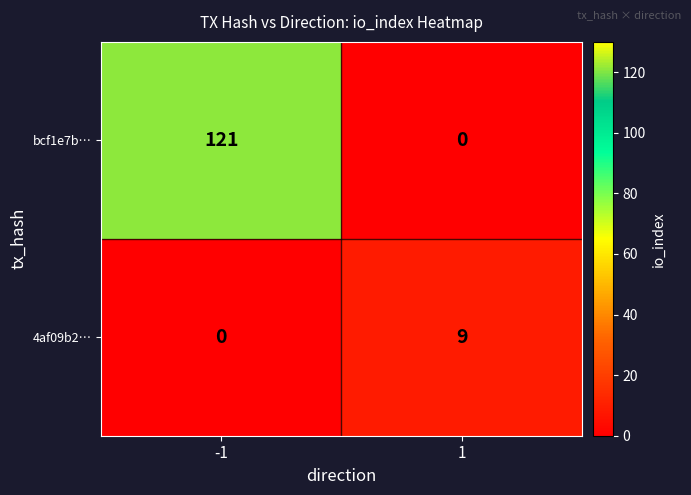

What value does the bcf1e7b… series have at -1?

121